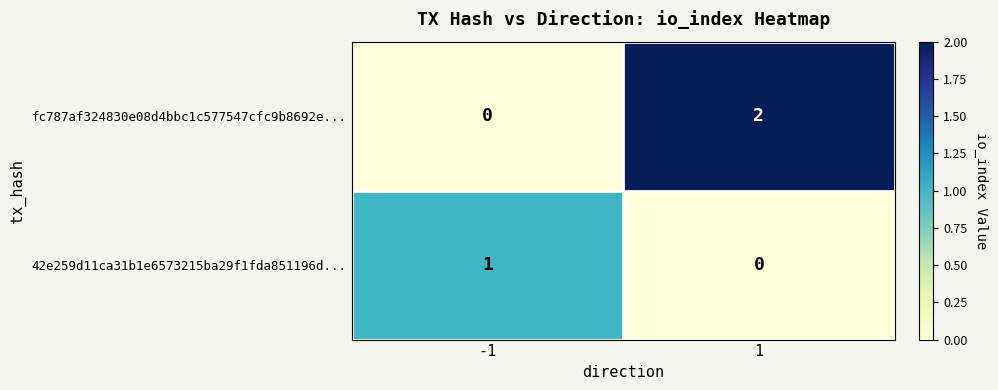

The fc787af324830e08d4bbc1c577547cfc9b8692e... series shows 2 at 1. True or false?

True